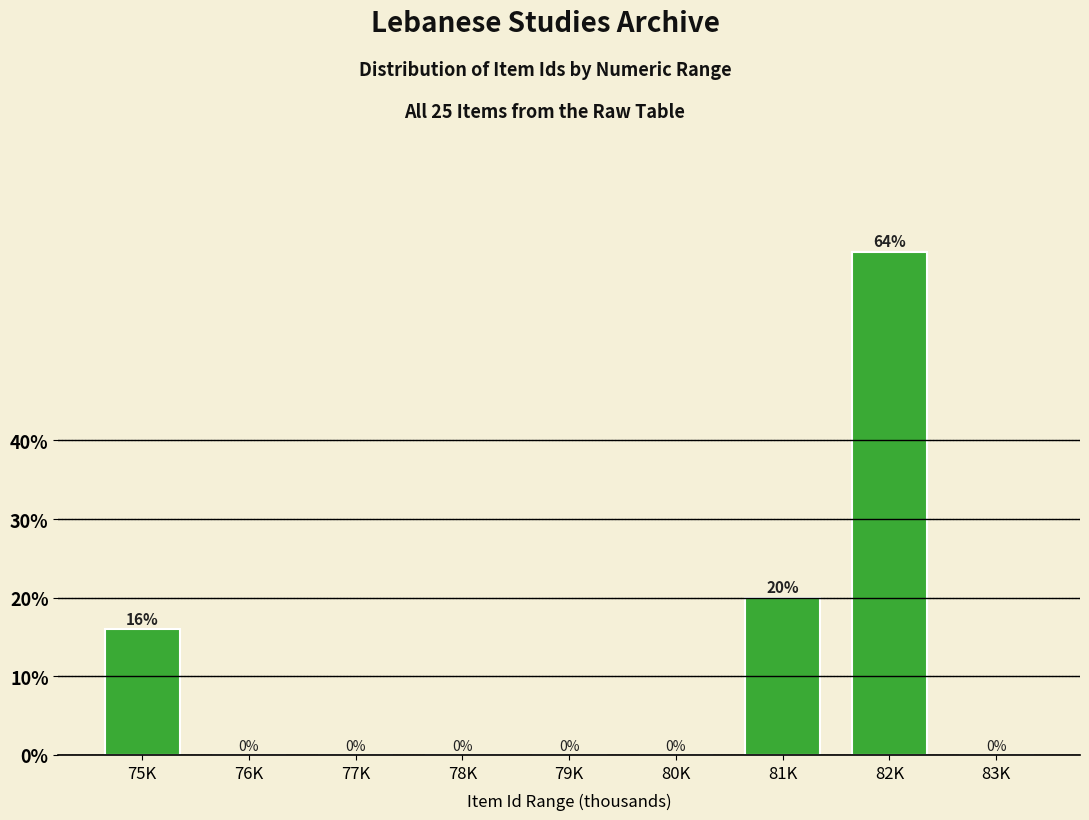

Reading right to left, list all the values displayed in this chart.

83K=0	82K=64	81K=20	80K=0	79K=0	78K=0	77K=0	76K=0	75K=16